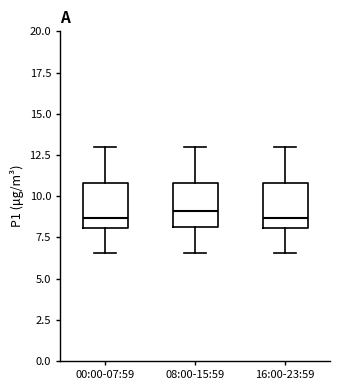

Where is the upper edge of the box for 00:00-07:59 on the y-axis? The values are not printed on the chart, so give them approximately, as read against the axis.

11.0